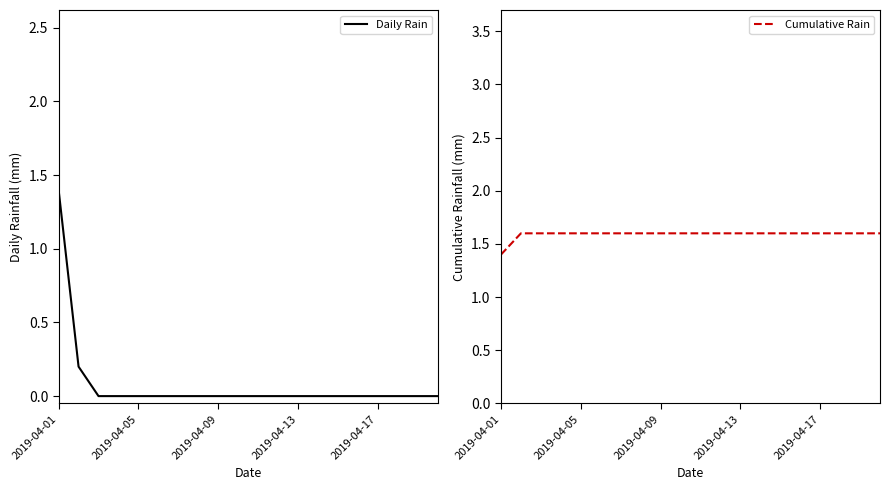

Reading right to left, transcribe all the data shown in this chart.

Daily Rain: 0.0	0.0	0.0	0.0	0.0	0.0	0.0	0.0	0.0	0.0	0.0	0.0	0.0	0.0	0.0	0.0	0.0	0.0	0.2	1.4
Cumulative Rain: 1.6	1.6	1.6	1.6	1.6	1.6	1.6	1.6	1.6	1.6	1.6	1.6	1.6	1.6	1.6	1.6	1.6	1.6	1.6	1.4